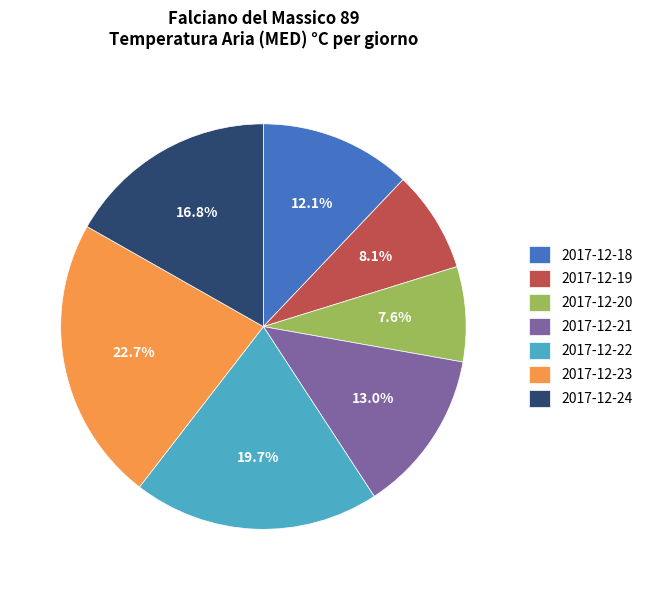

The 2017-12-20 slice represents 8% of the pie. True or false?

True